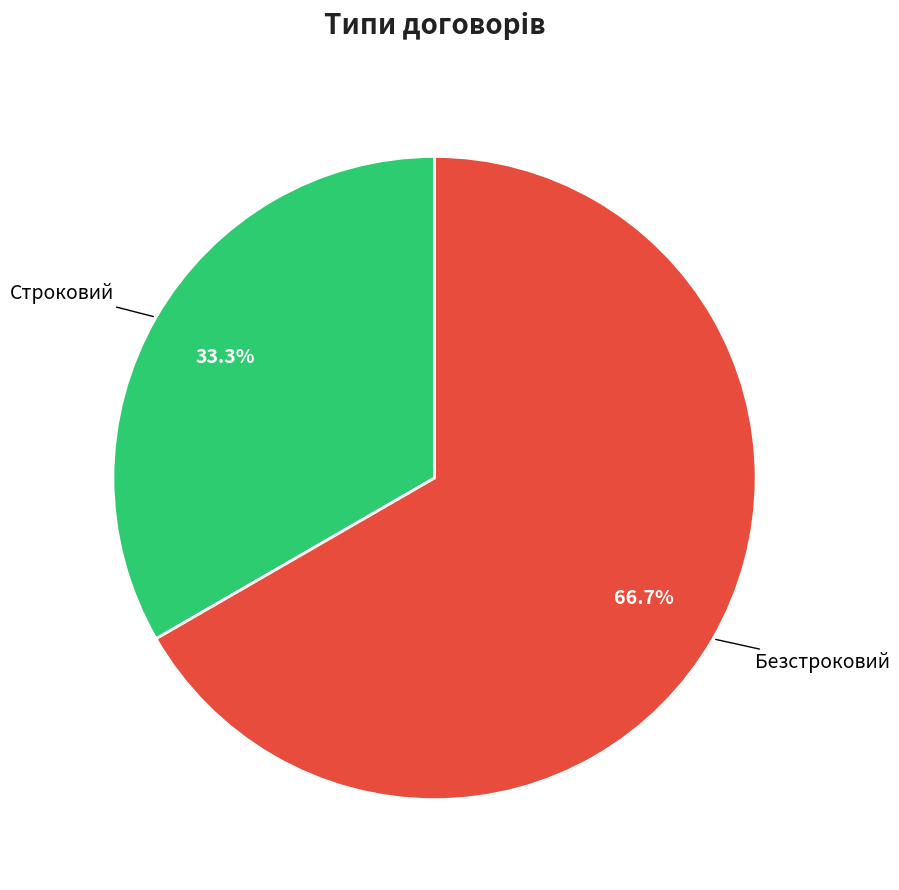

How many segments does this pie chart have?

2